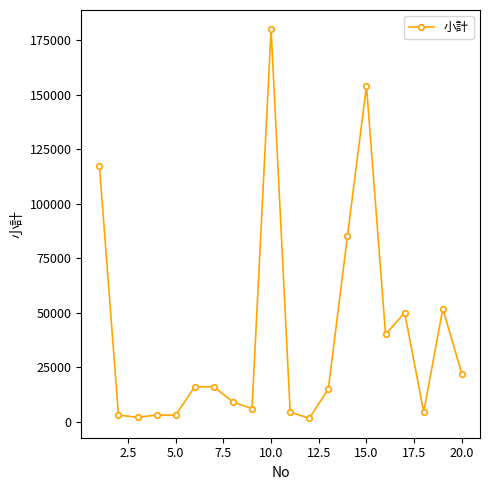

What is the greatest value displayed?

180000